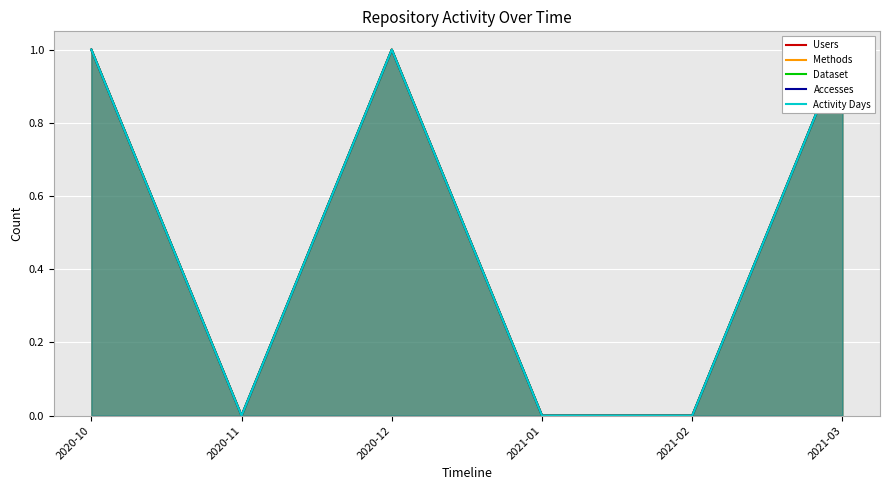

At which category is the sum across all series the highest?

2020-10